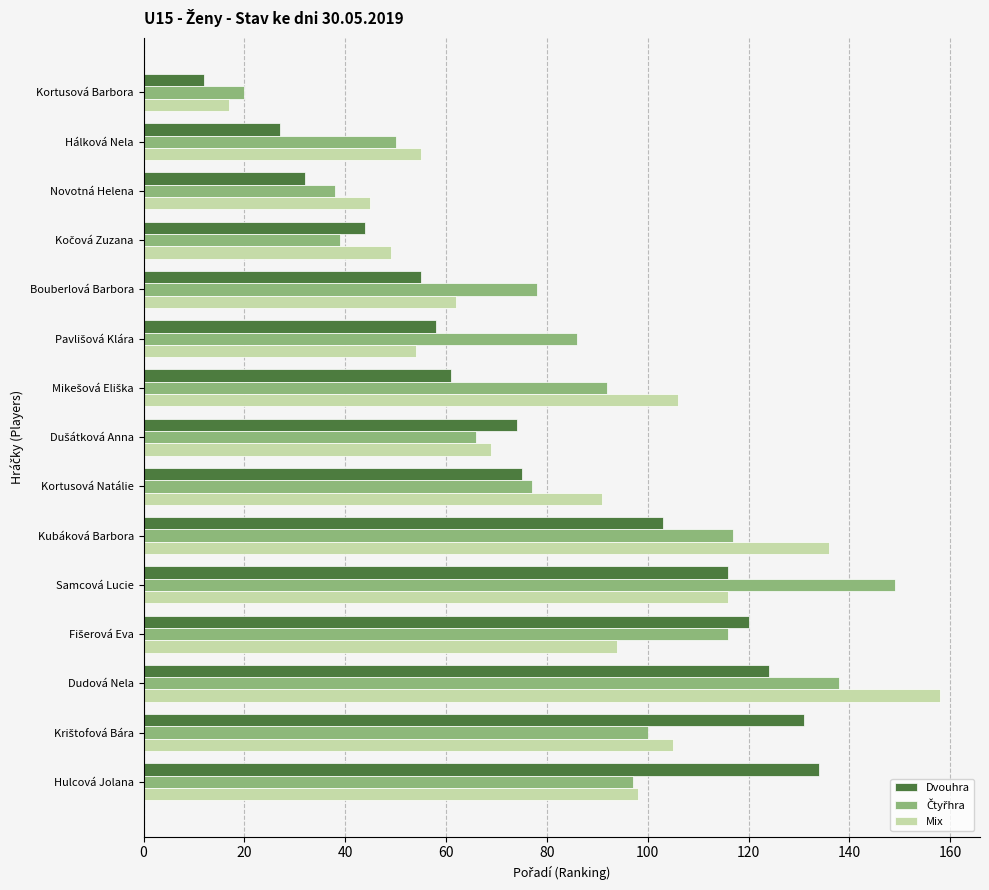

The Mix series shows 17 at Kortusová Barbora. True or false?

True